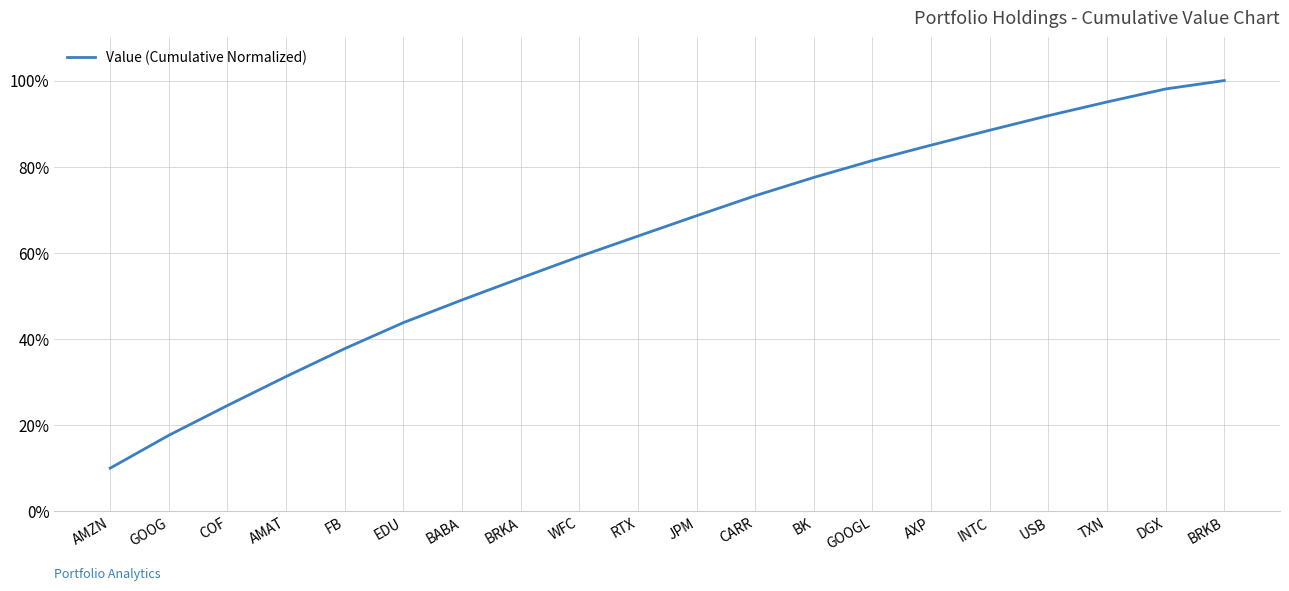

The value at GOOGL is 81.4. True or false?

True